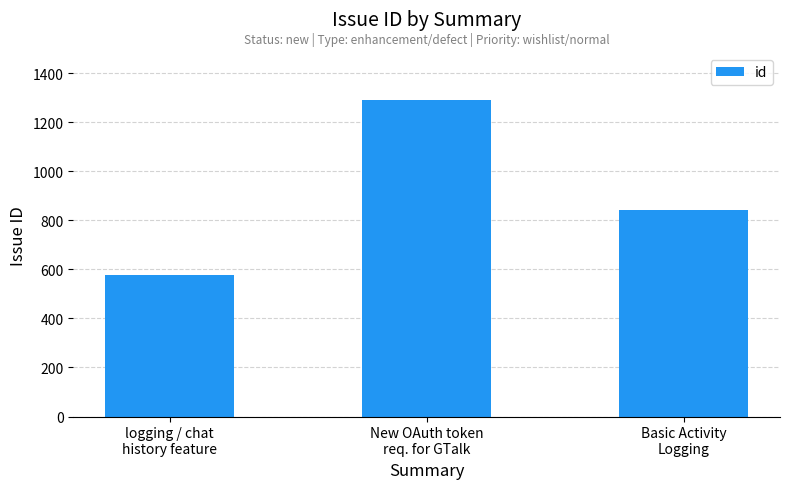

The chart shows a value of 325 at logging / chat
history feature. True or false?

False